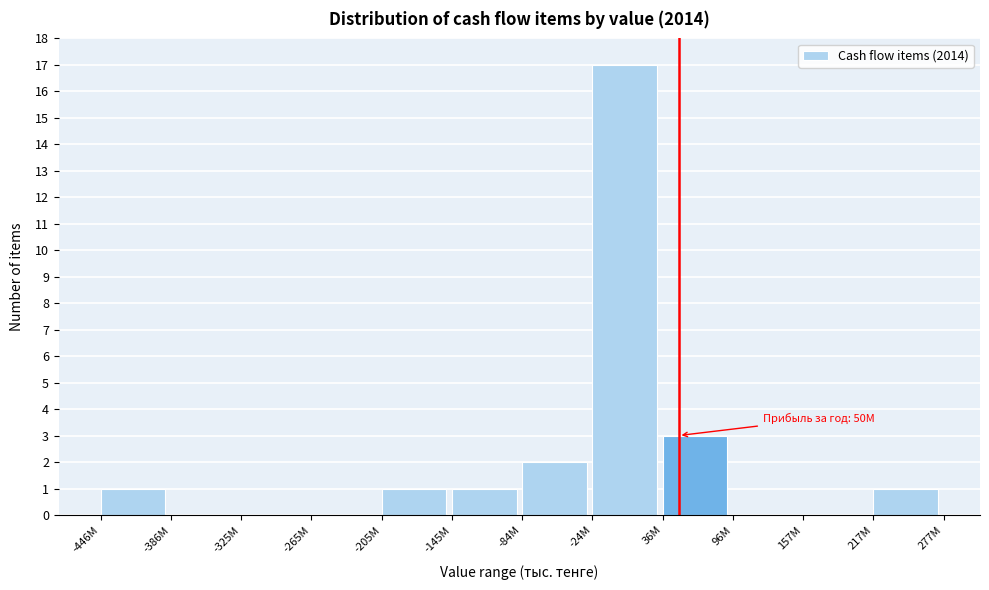

Reading left to right, list all the values displayed in this chart.

-446M=1	-386M=0	-325M=0	-265M=0	-205M=1	-145M=1	-84M=2	-24M=17	36M=3	96M=0	157M=0	217M=1